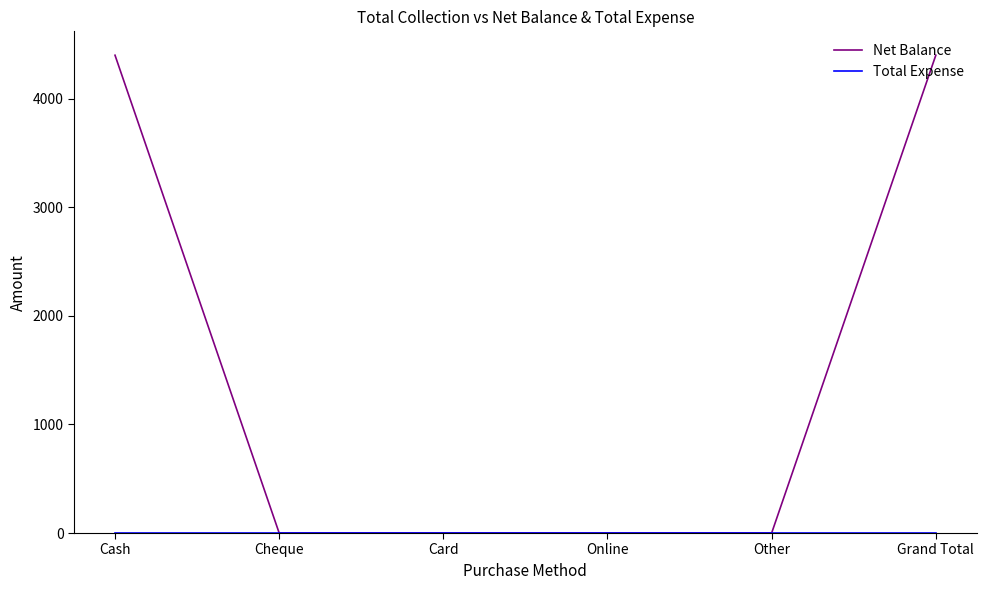

What is the maximum value for Net Balance?

4400